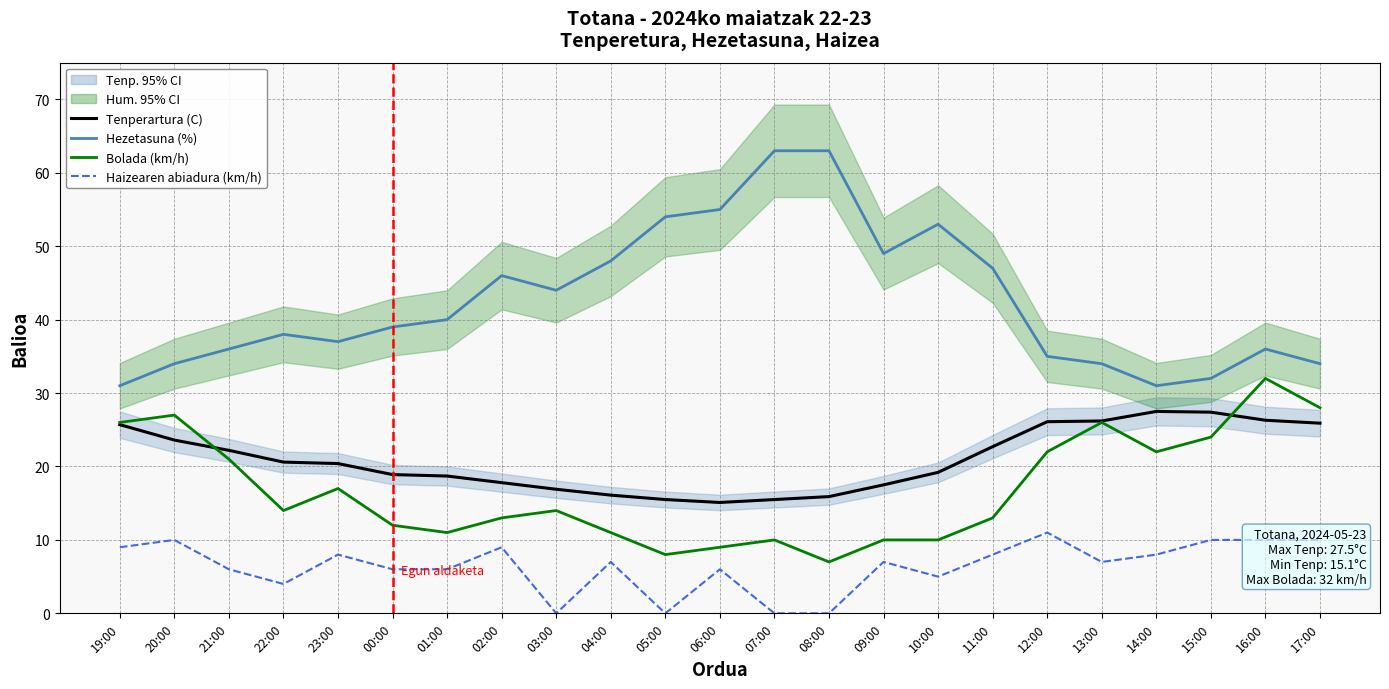

True or false: Haizearen abiadura (km/h) and Hezetasuna (%) cross at least once.

False